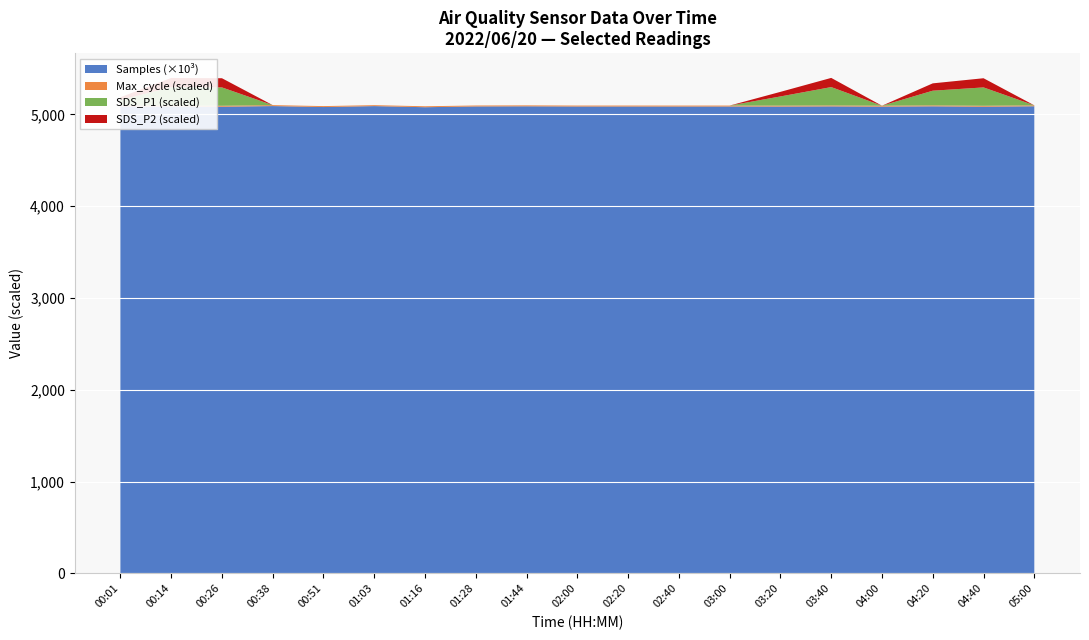

The value of Samples (×10³) at 02:40 is 6784.3. True or false?

False